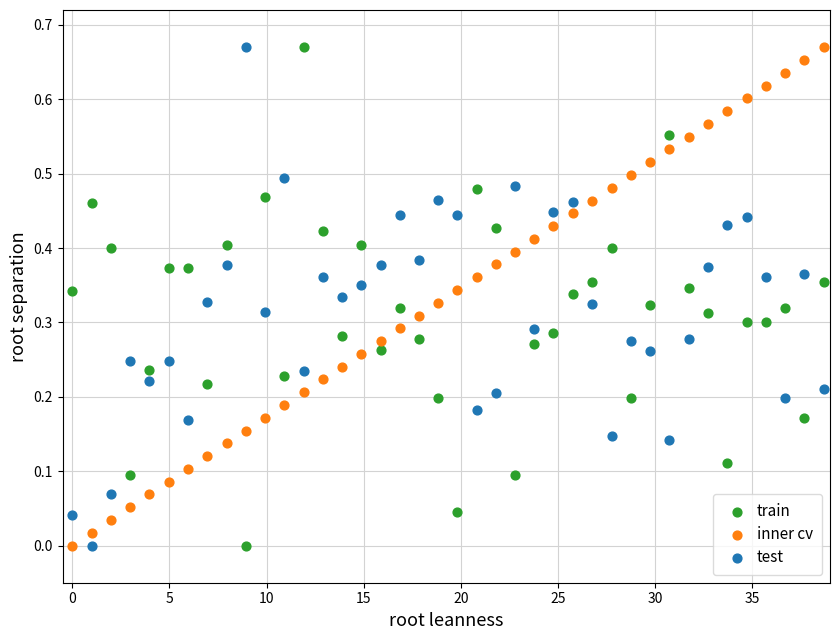

What is the X range (max minus min) for the scatter plot?

38.7